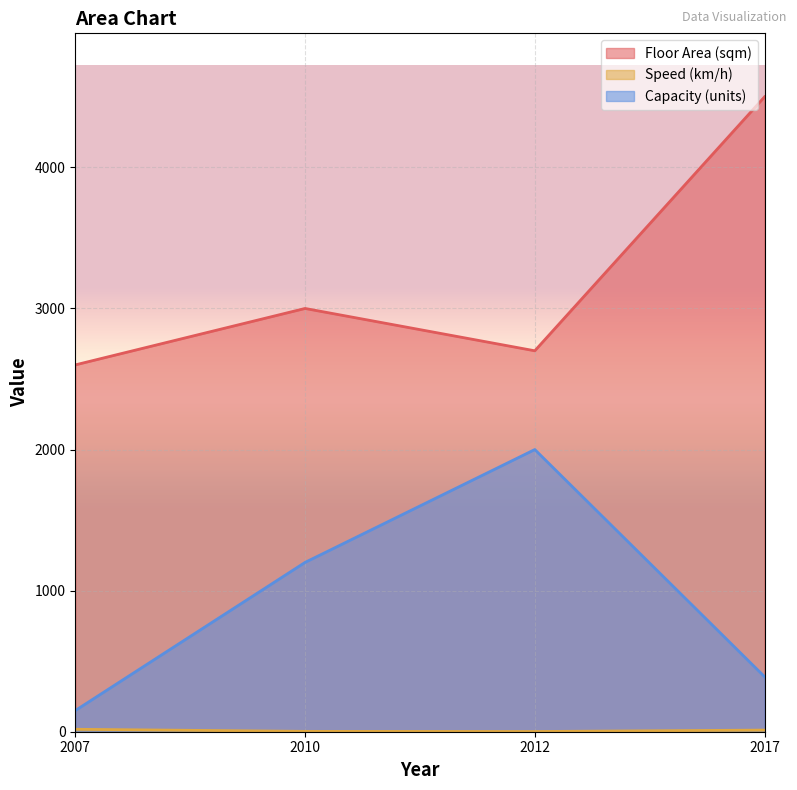

What is the maximum value shown in the chart?

4500.0